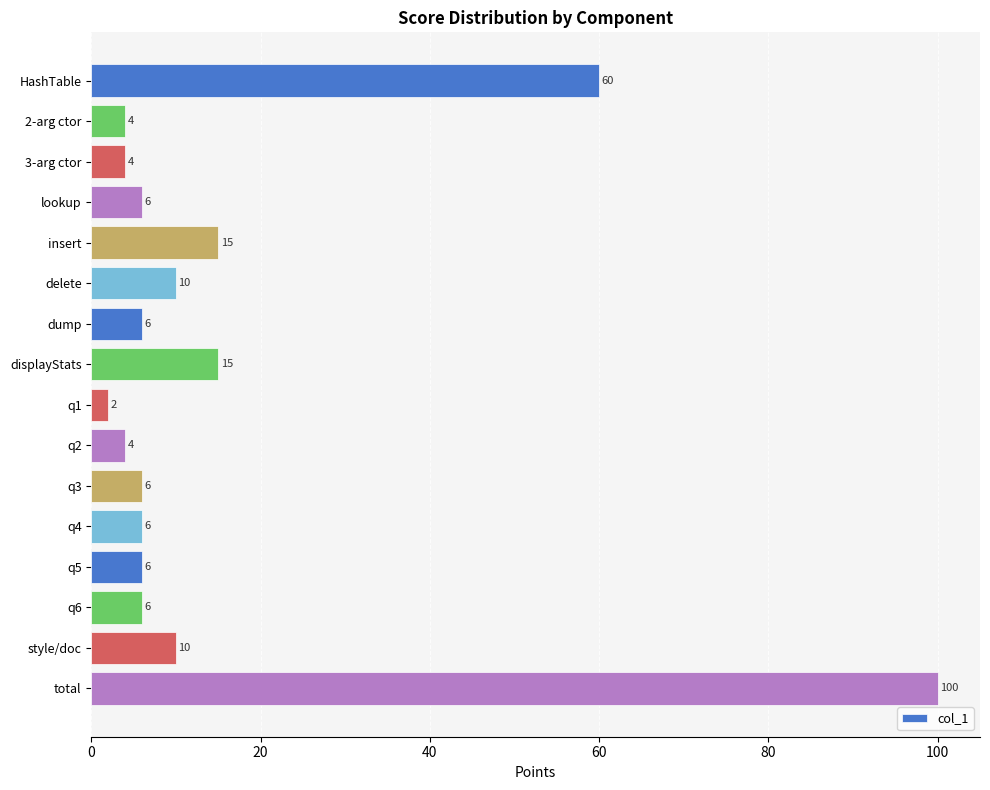

Reading top to bottom, transcribe all the data shown in this chart.

HashTable=60	2-arg ctor=4	3-arg ctor=4	lookup=6	insert=15	delete=10	dump=6	displayStats=15	q1=2	q2=4	q3=6	q4=6	q5=6	q6=6	style/doc=10	total=100